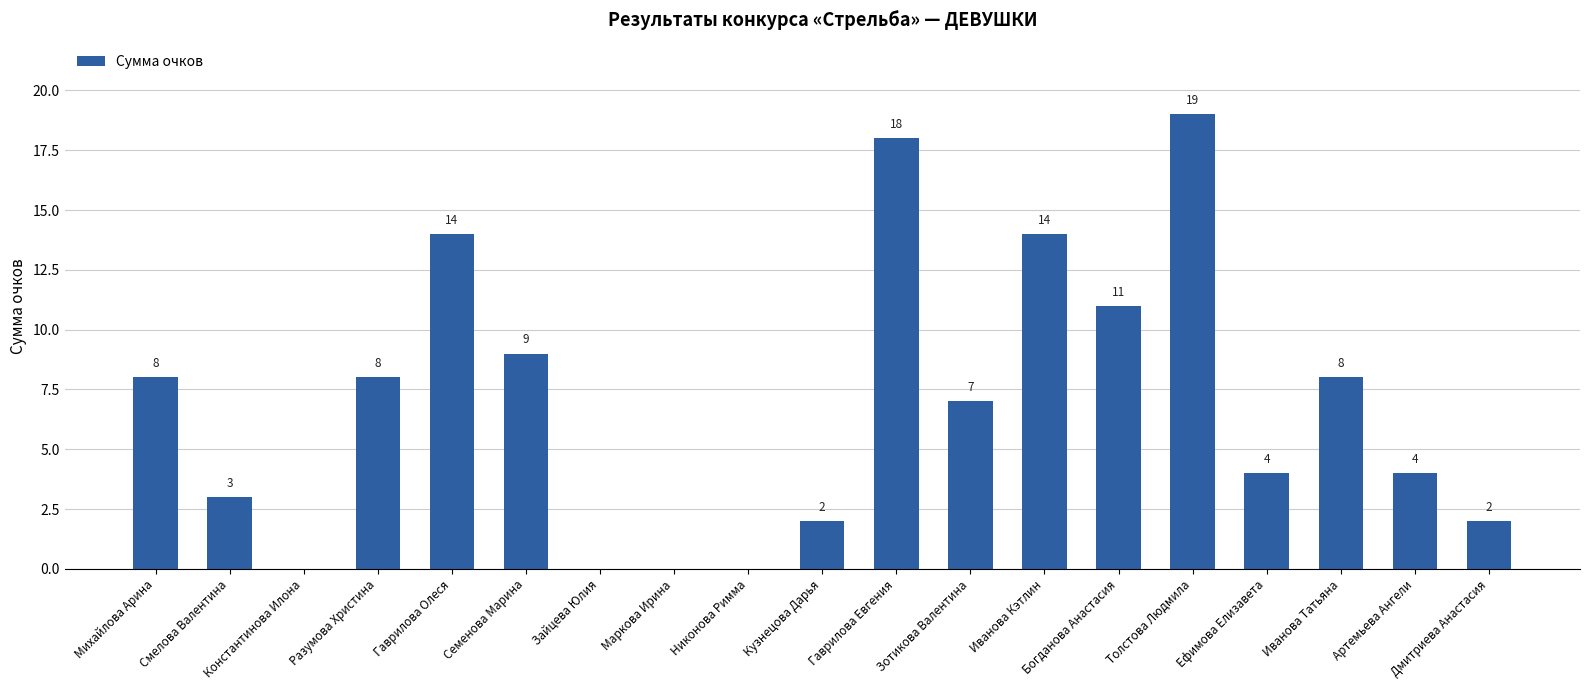

How many series are shown in this chart?

1